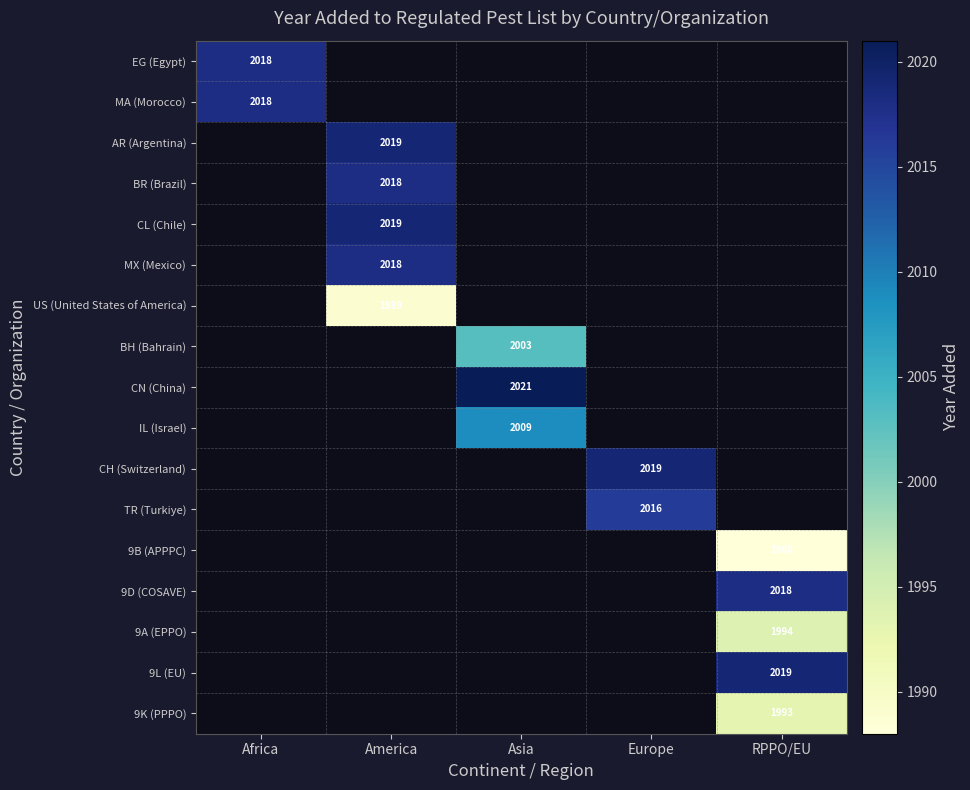

Count the number of categories in the chart.

5